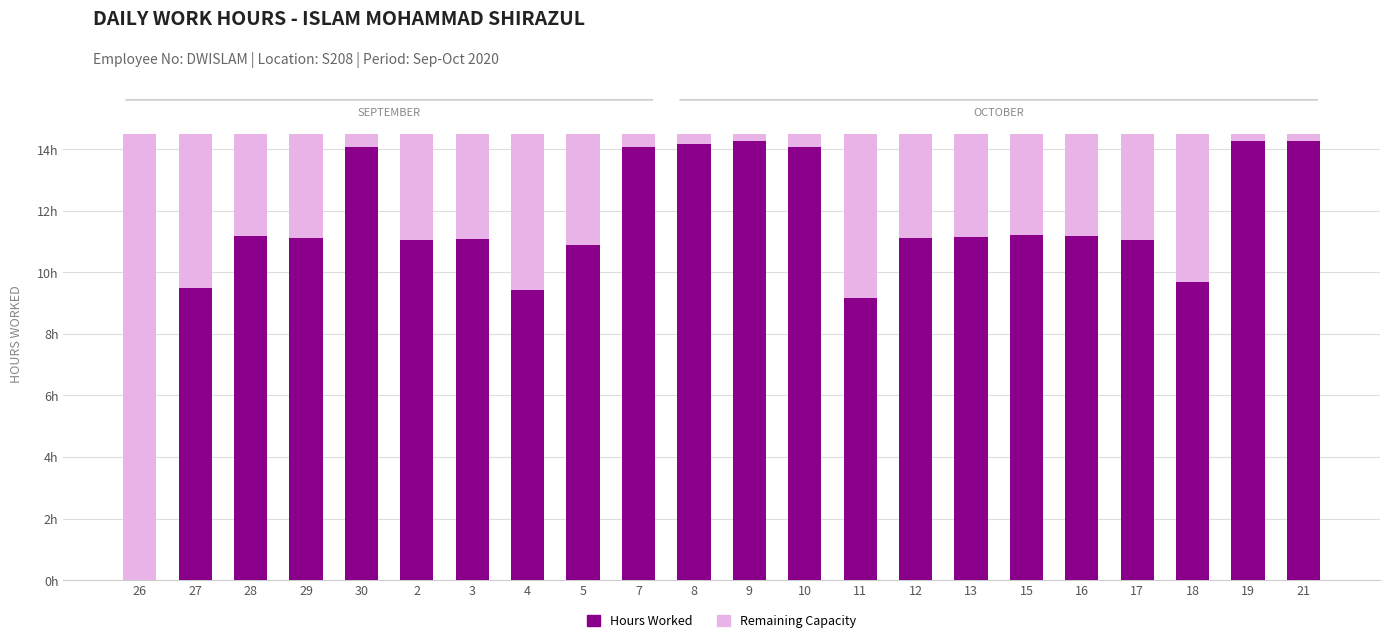

What are all the series names shown in the legend?

Hours Worked, Remaining Capacity